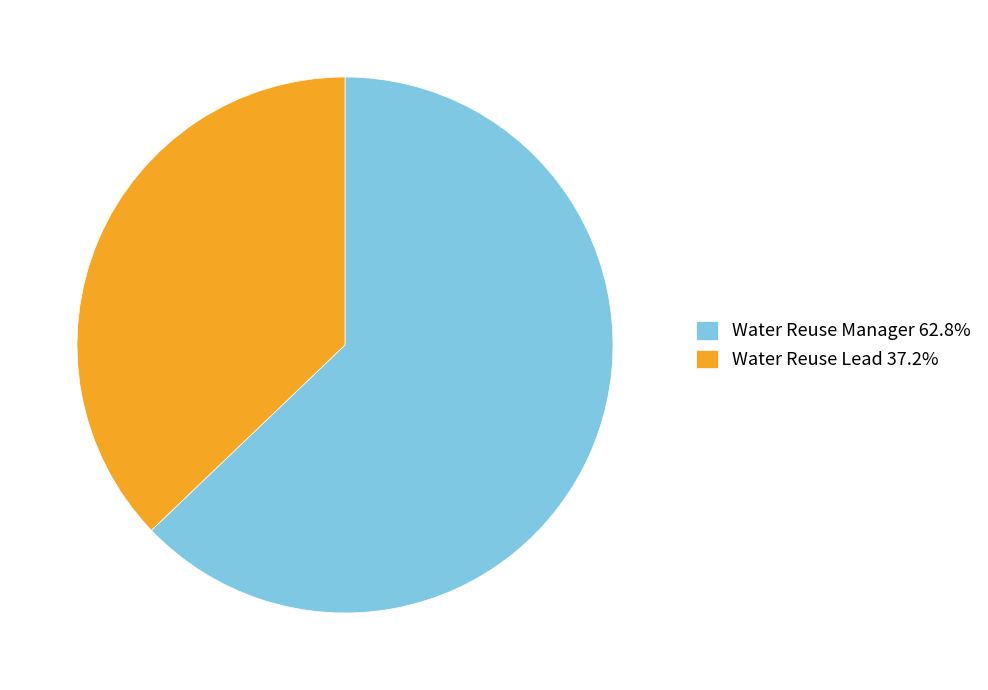

Is it true that Water Reuse Lead is 37% of the pie?

True